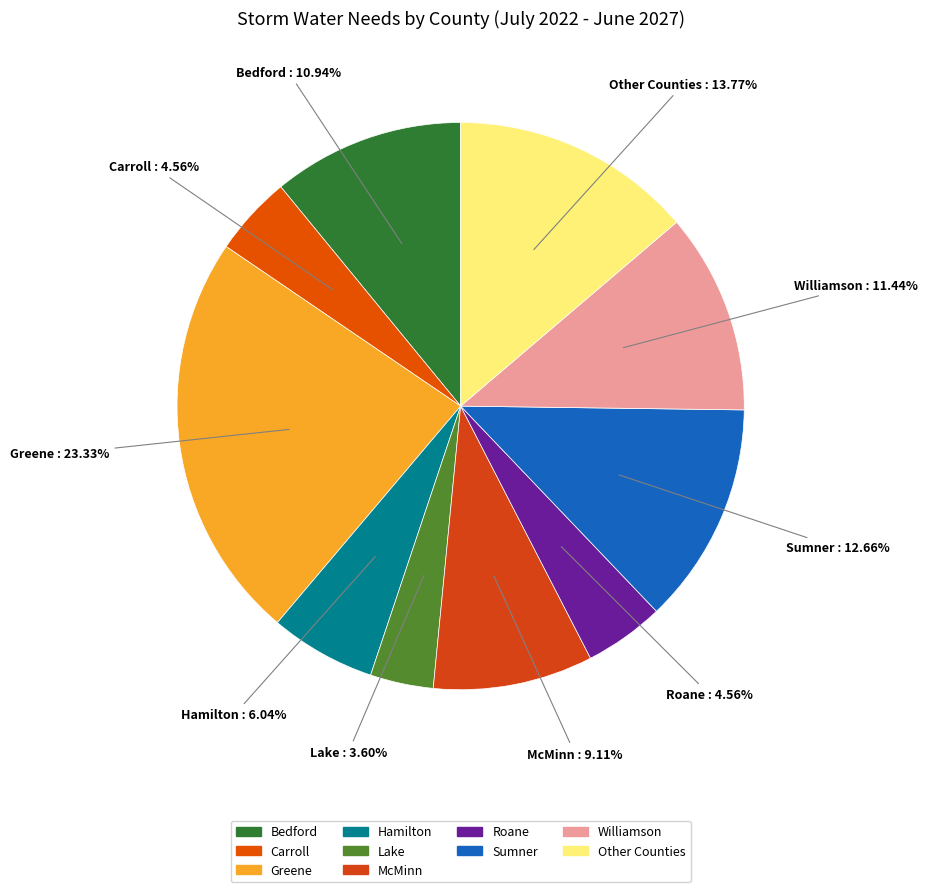

Between Carroll and Hamilton, which is larger?

Hamilton